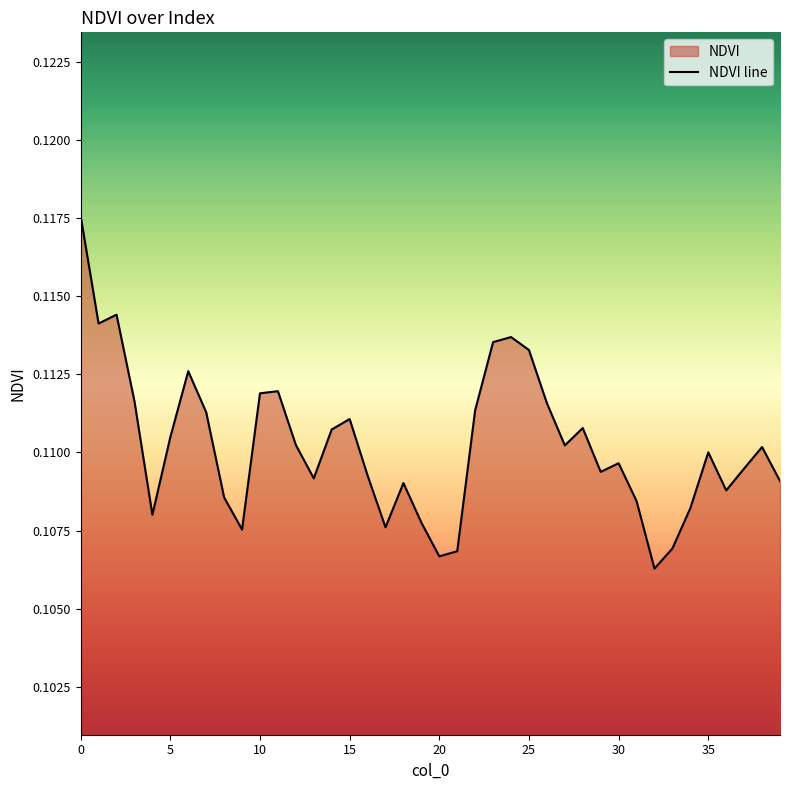

How many categories are shown in the chart?

40